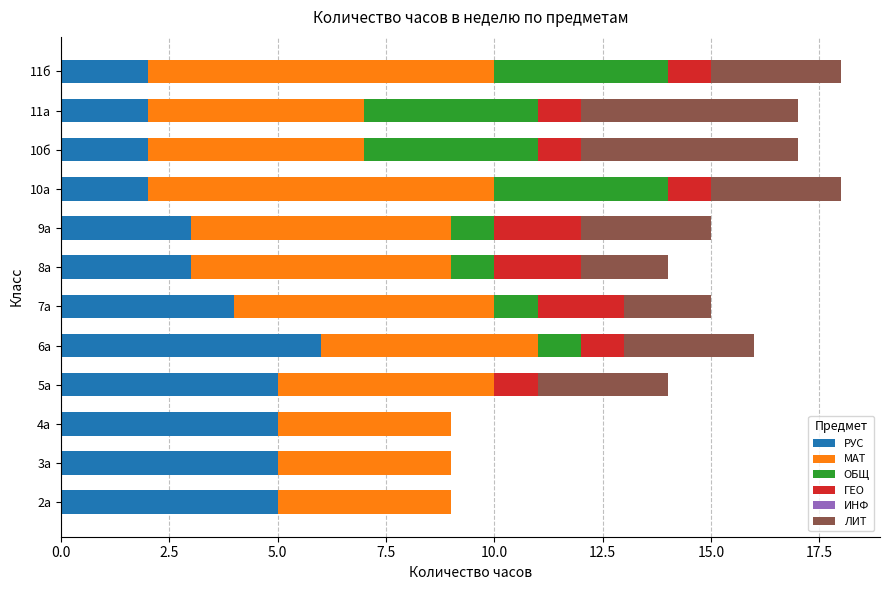

True or false: РУС has a value of 5 at 3а.

True